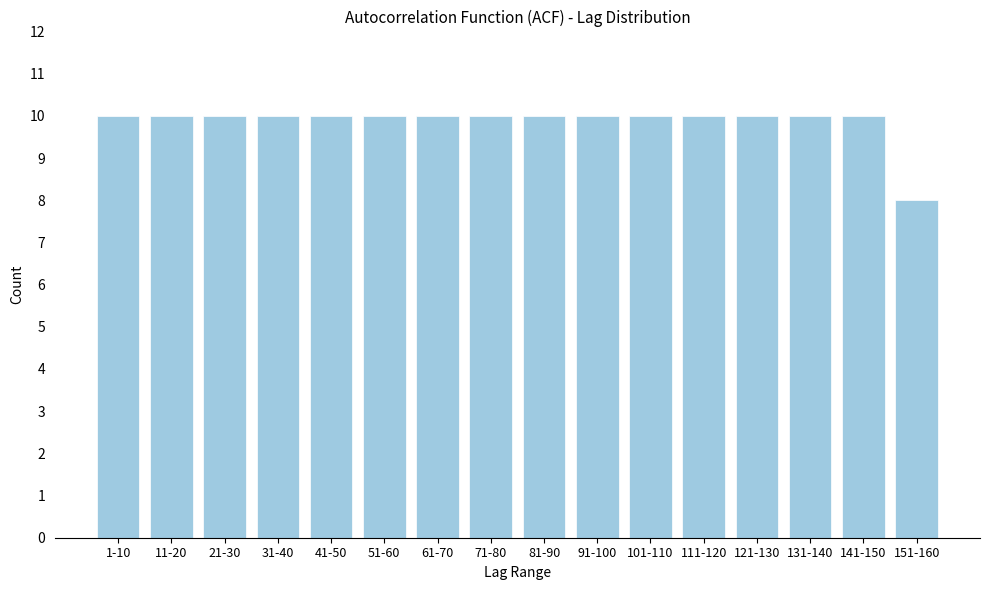

Reading left to right, extract all data points from this chart.

10	10	10	10	10	10	10	10	10	10	10	10	10	10	10	8